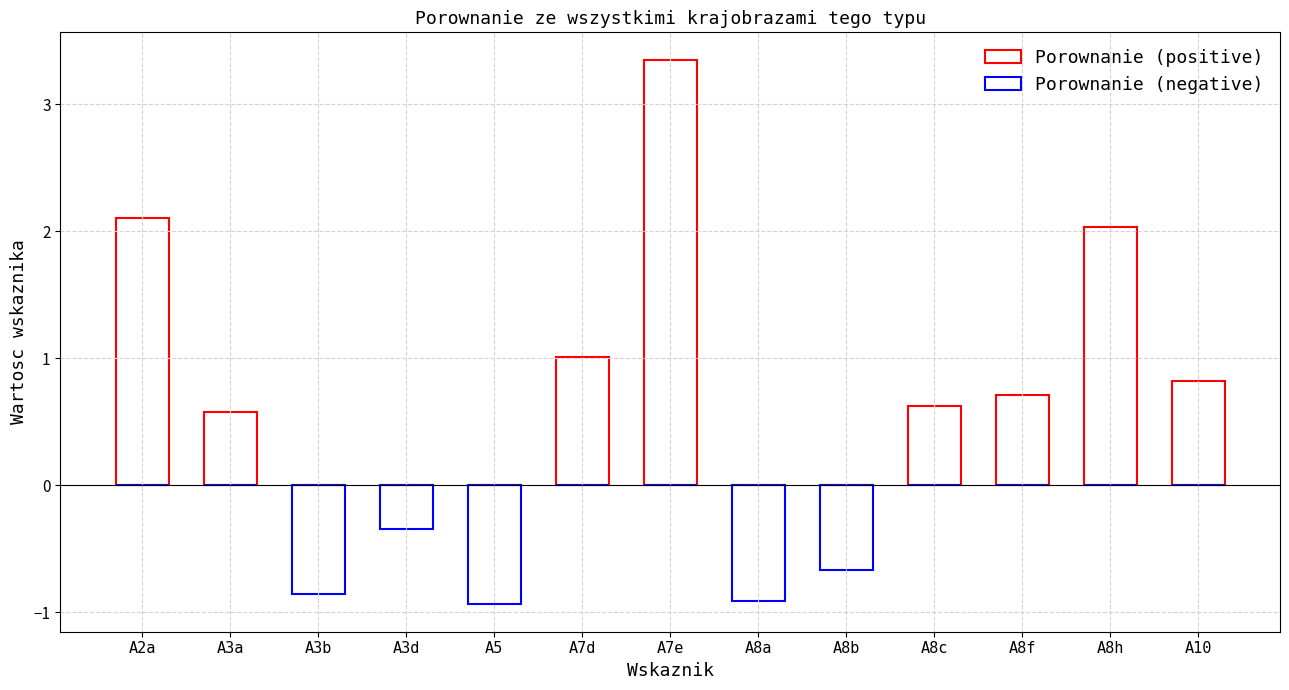

The value of Porownanie (negative) at A8b is -0.7. True or false?

True